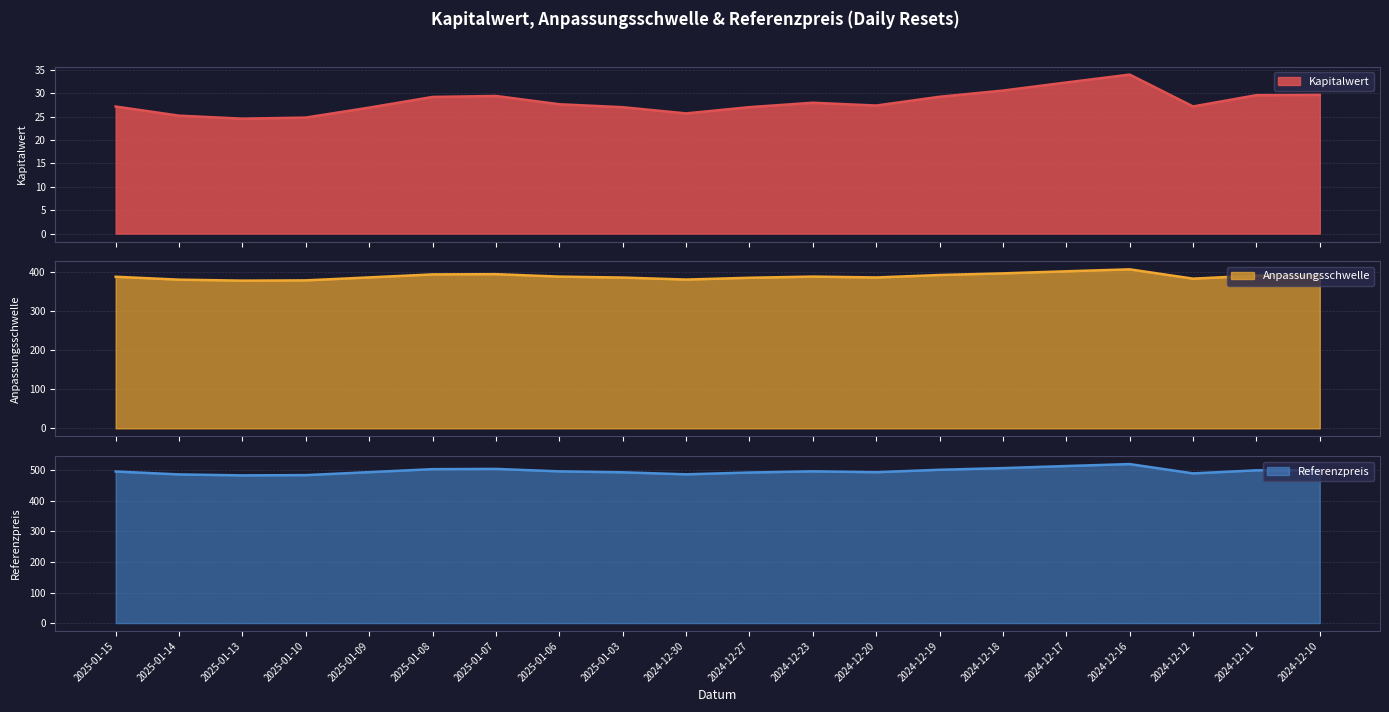

What is the sum of the Kapitalwert values at 2025-01-06 and 2024-12-27?

54.7